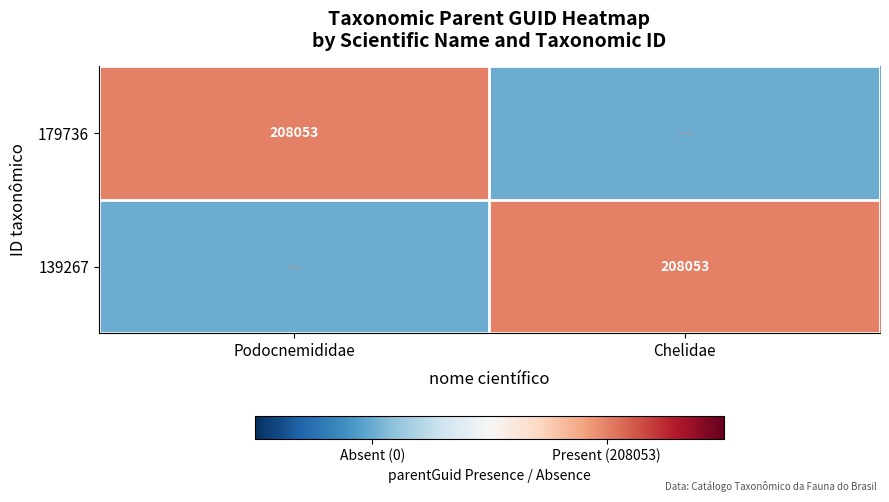

Which has a higher value, Chelidae or Podocnemididae?

Podocnemididae